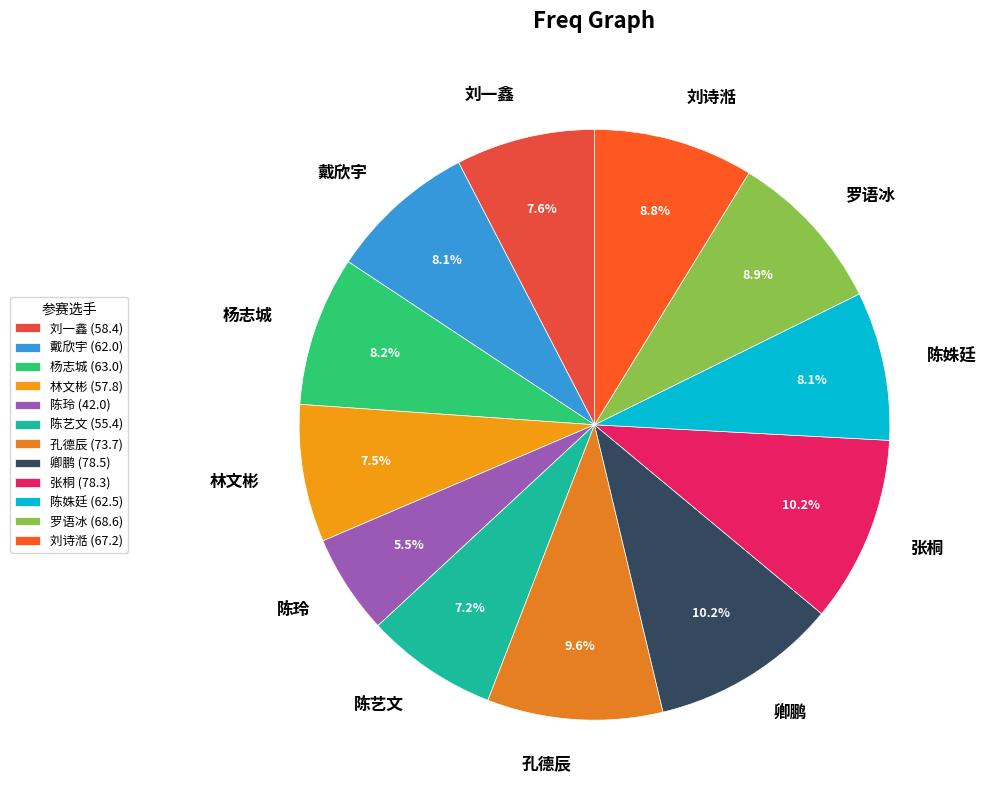

What is the ratio of the value at 罗语冰 to the value at 刘诗湉?

1.0